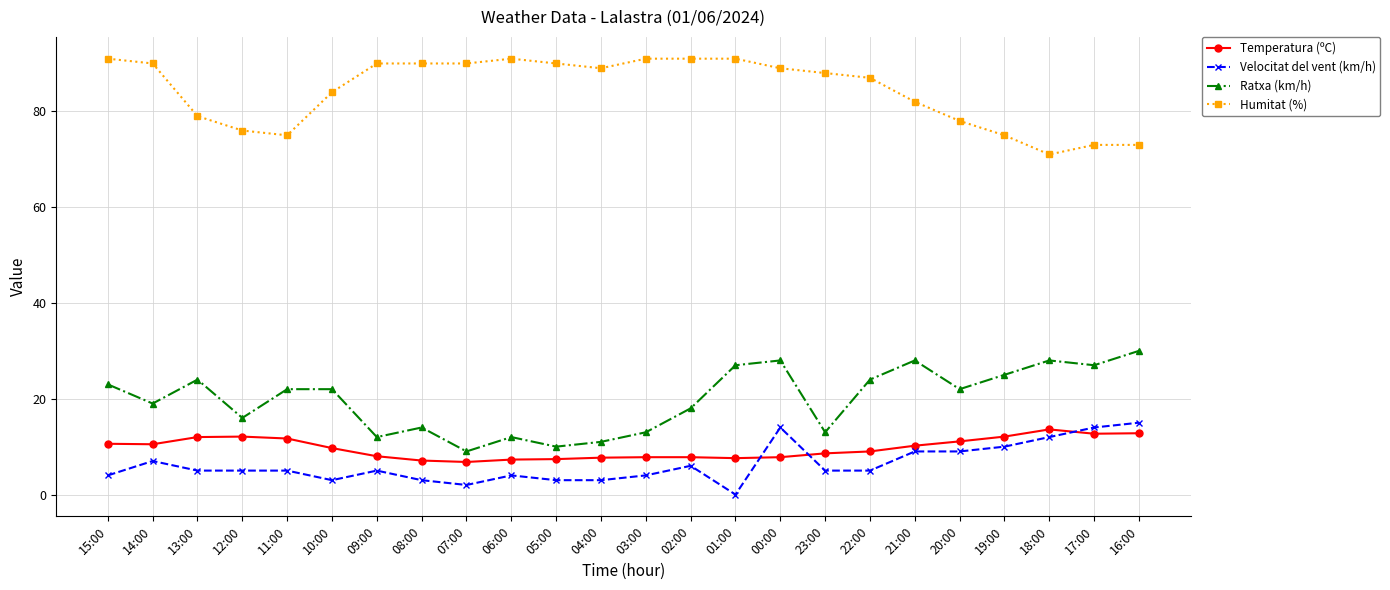

Does the chart display data point markers on the line(s)?

Yes